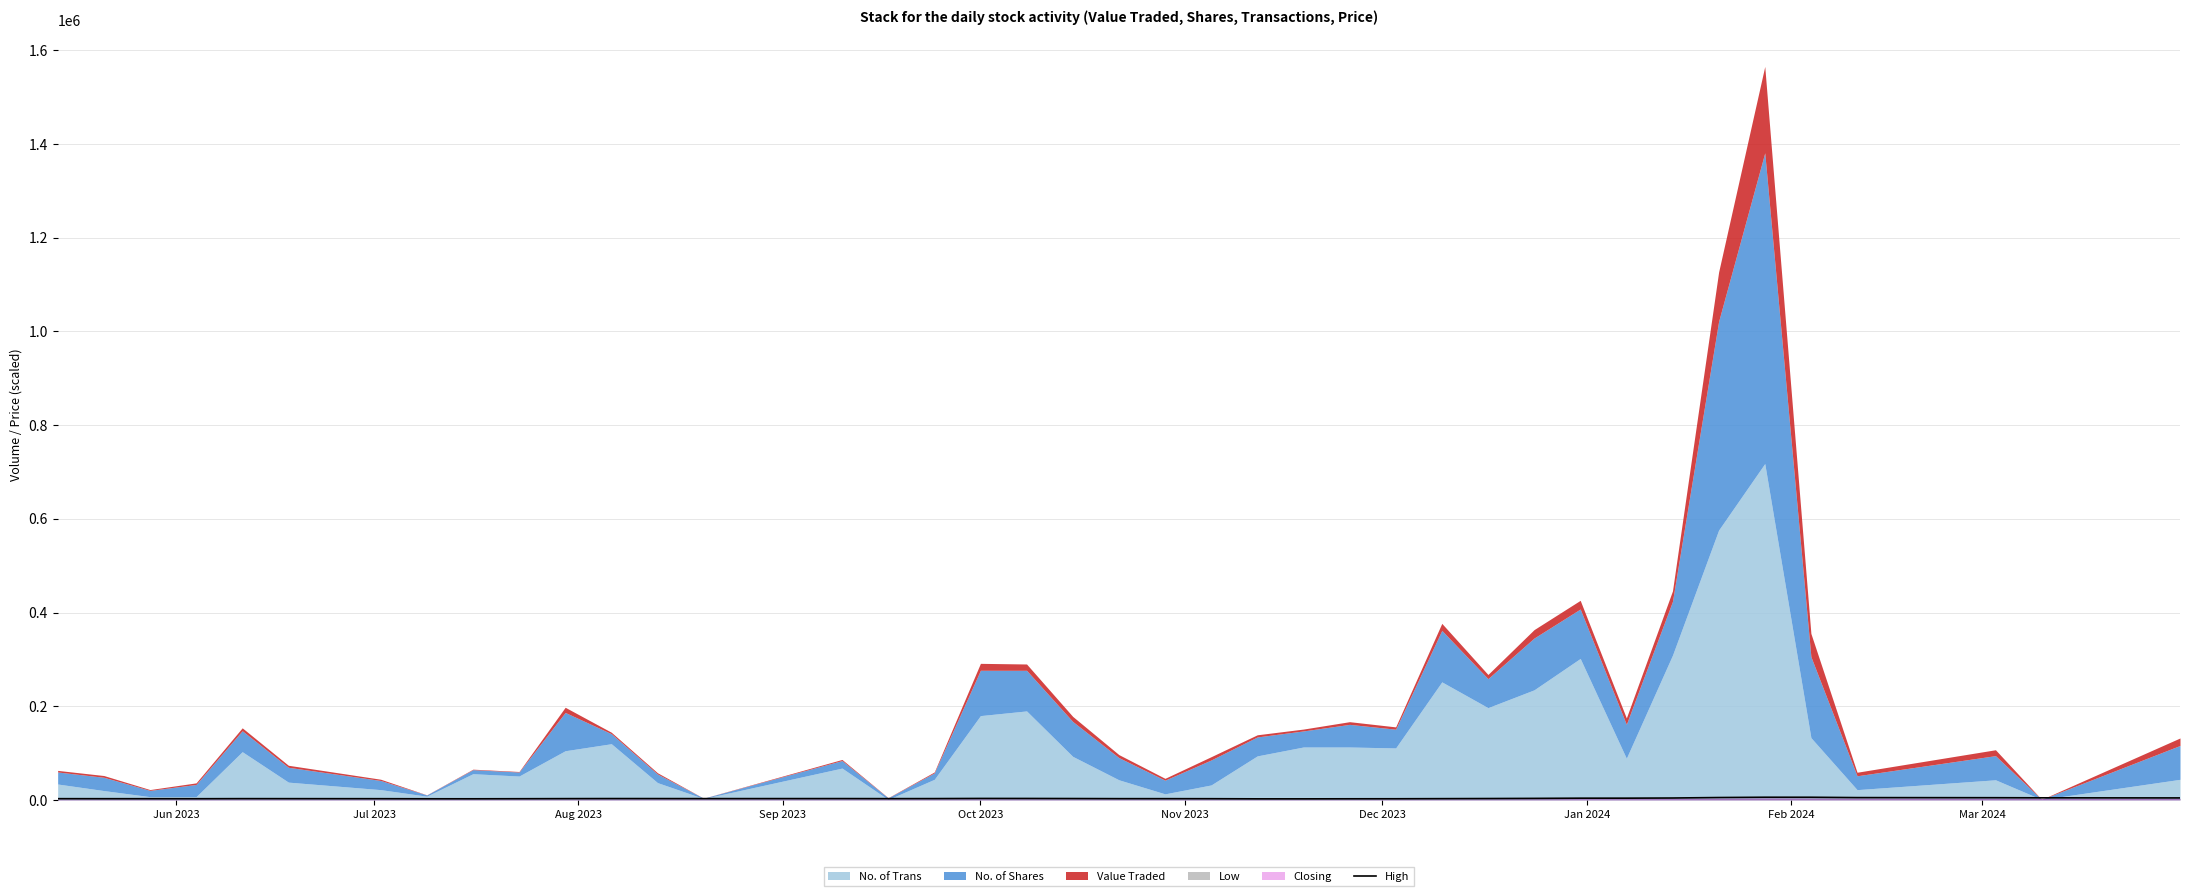

How many values are below 2827?

20